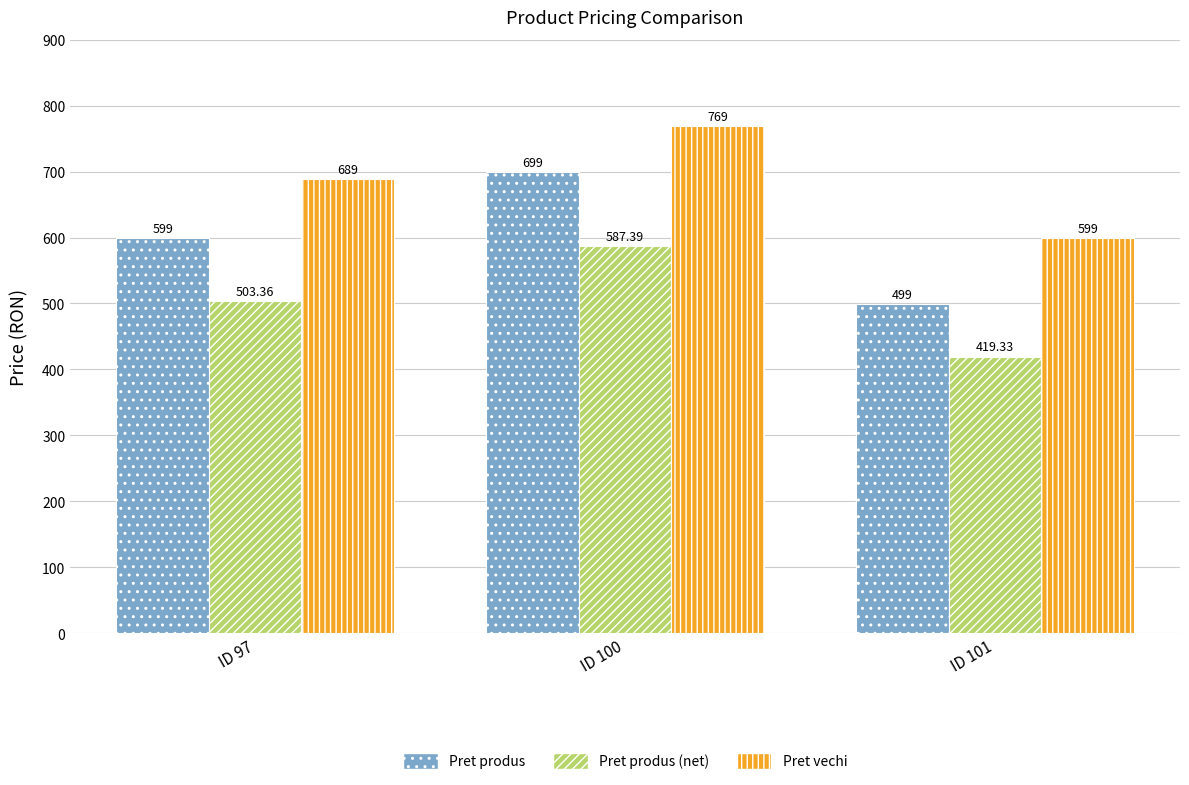

Is the value of Pret vechi at ID 101 greater than the value of Pret produs at ID 100?

No